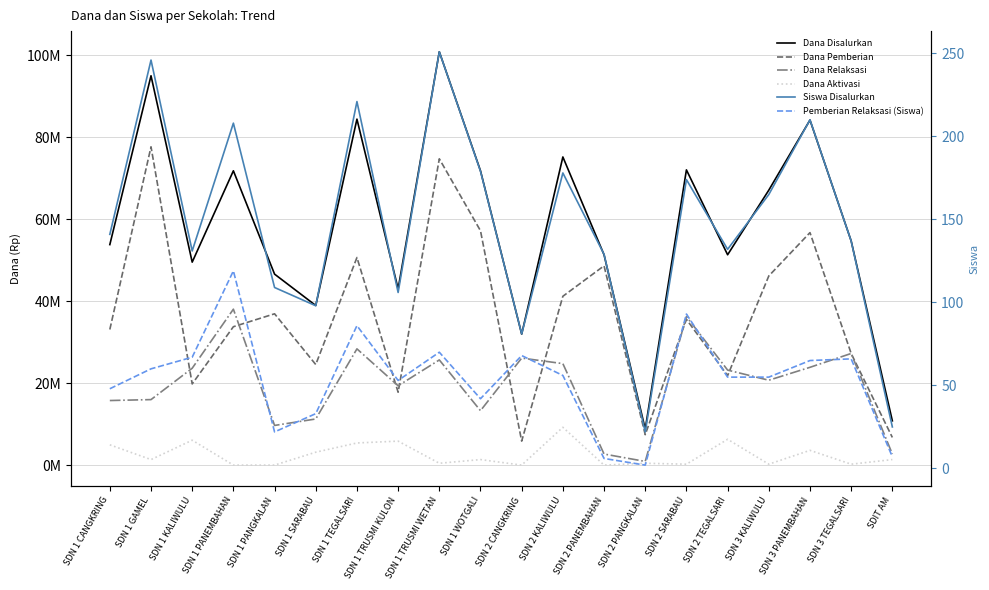

What is the maximum value for Dana Disalurkan?

100800000